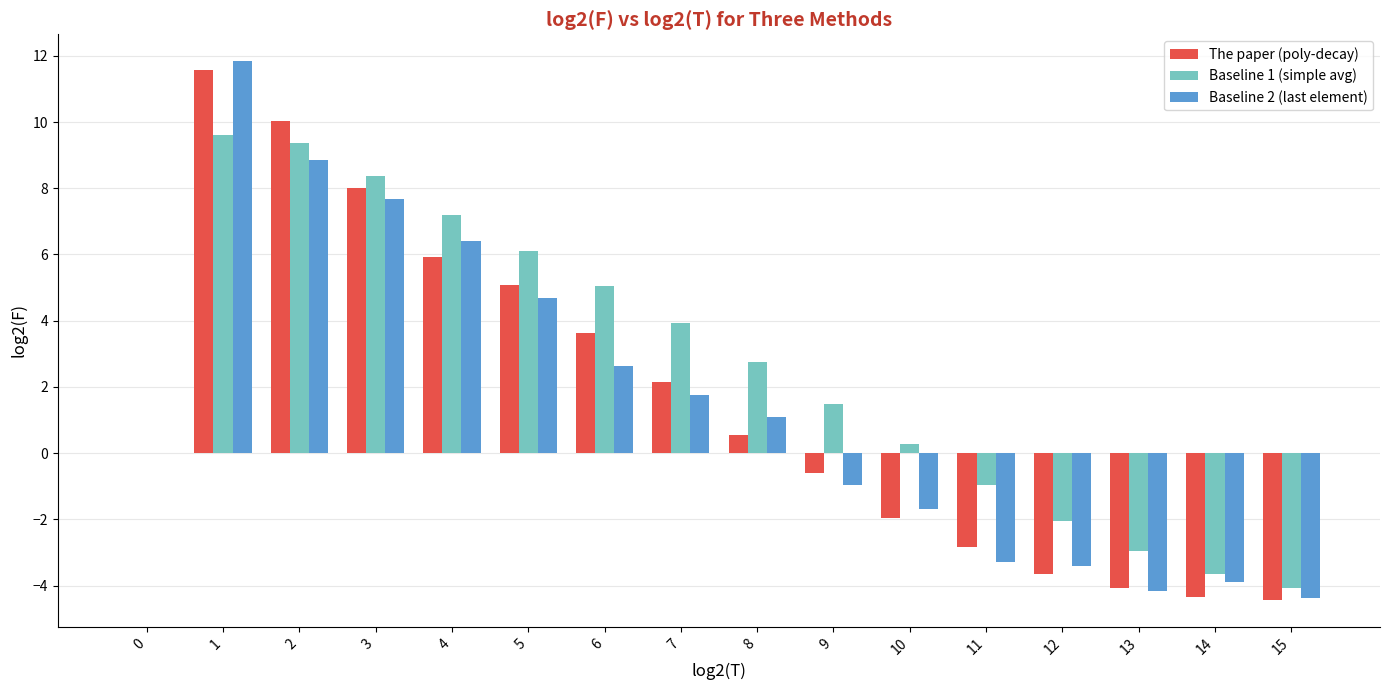

What is the sum of all The paper (poly-decay) values?

25.1